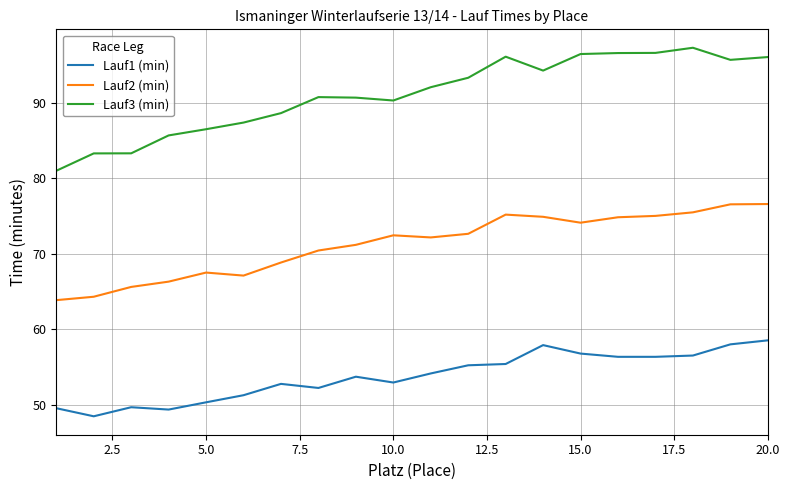

Which series has the largest range (max minus min)?

Lauf3 (min)